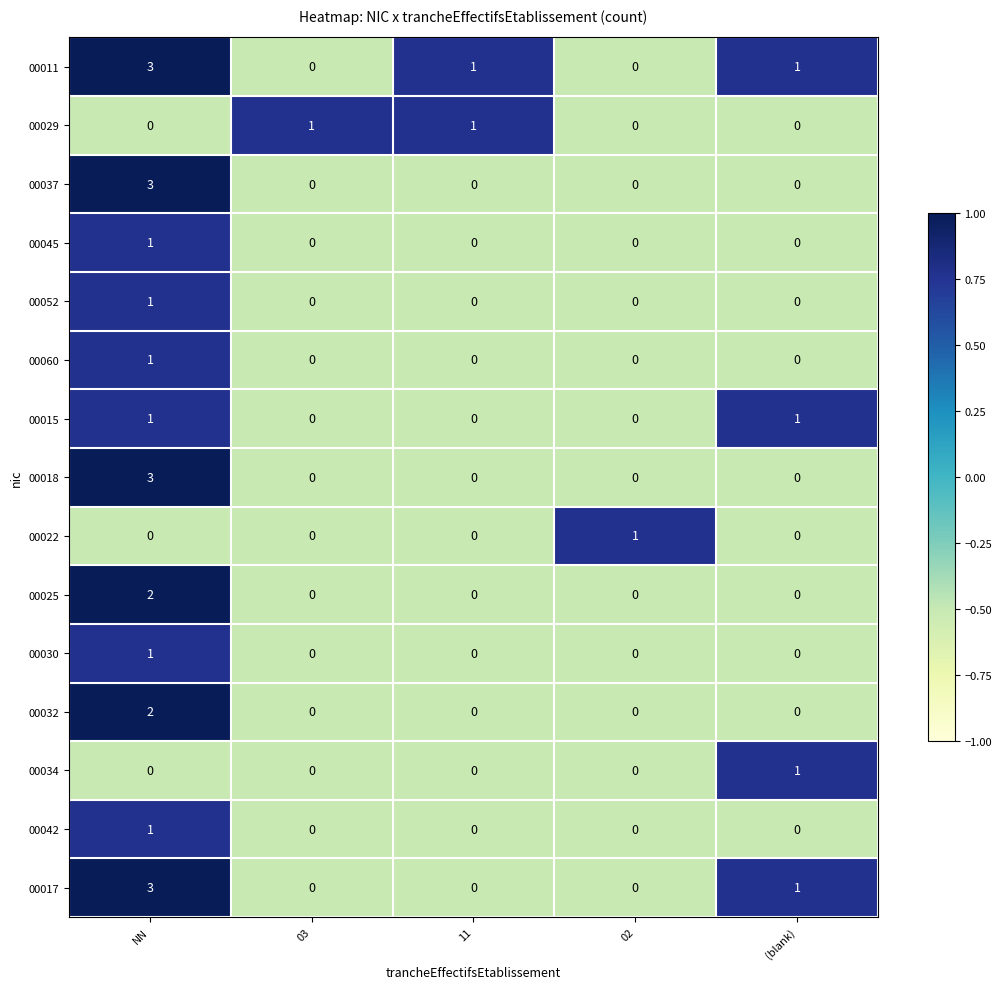

What is the maximum value shown in the chart?

3